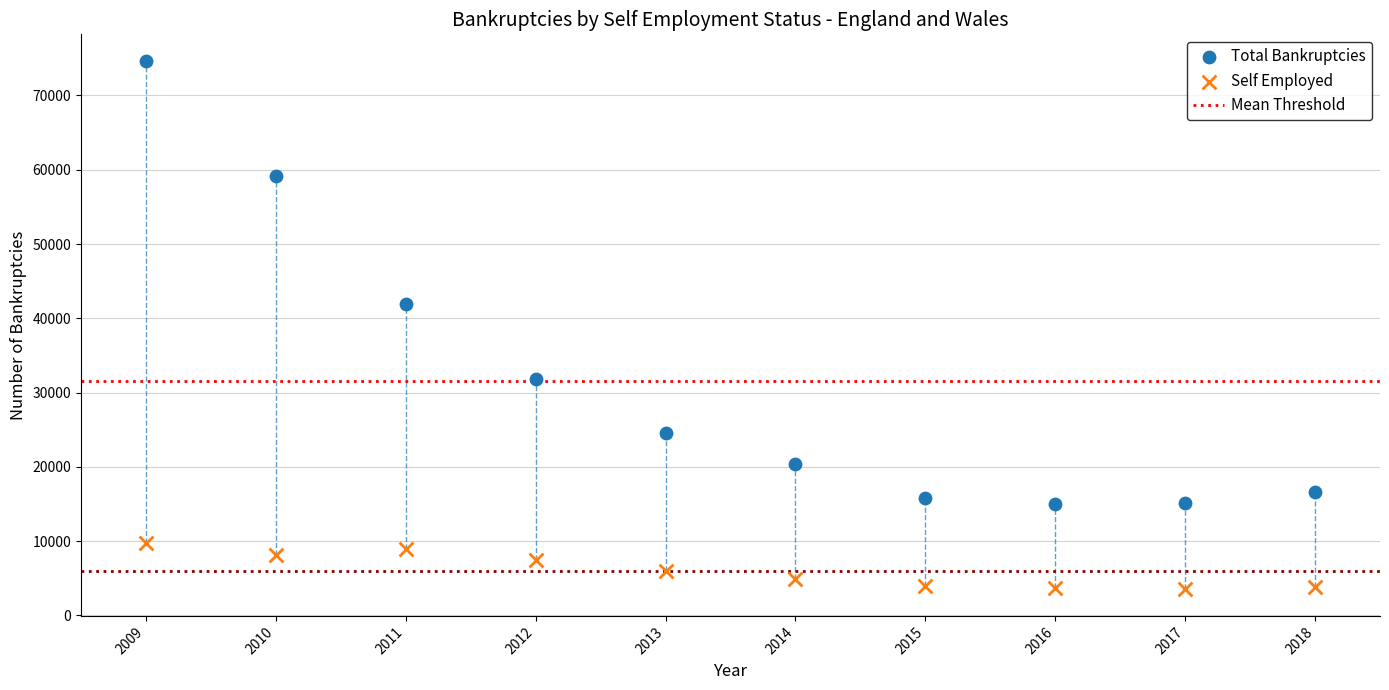

Which series reaches the maximum Y coordinate?

Total Bankruptcies